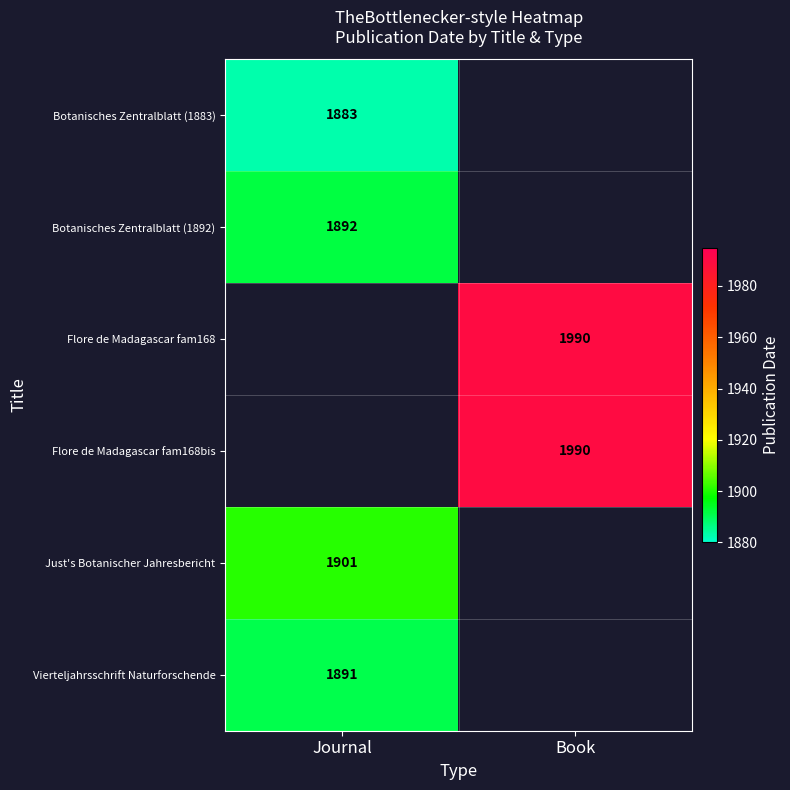

The value of Botanisches Zentralblatt (1892) at Journal is 1892. True or false?

True